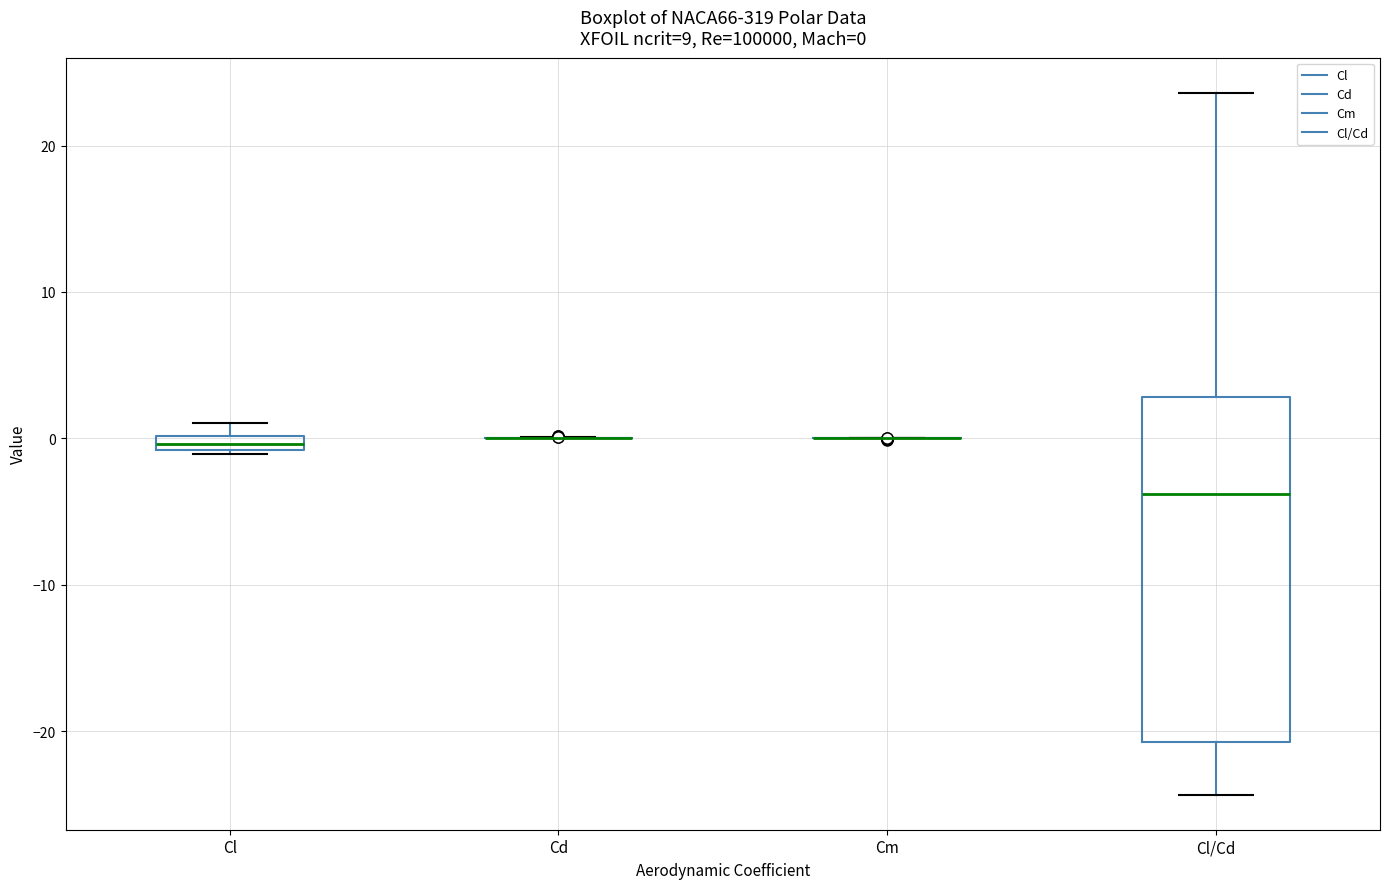

Which box is the tallest, from its lower edge to its upper edge?

Cl/Cd